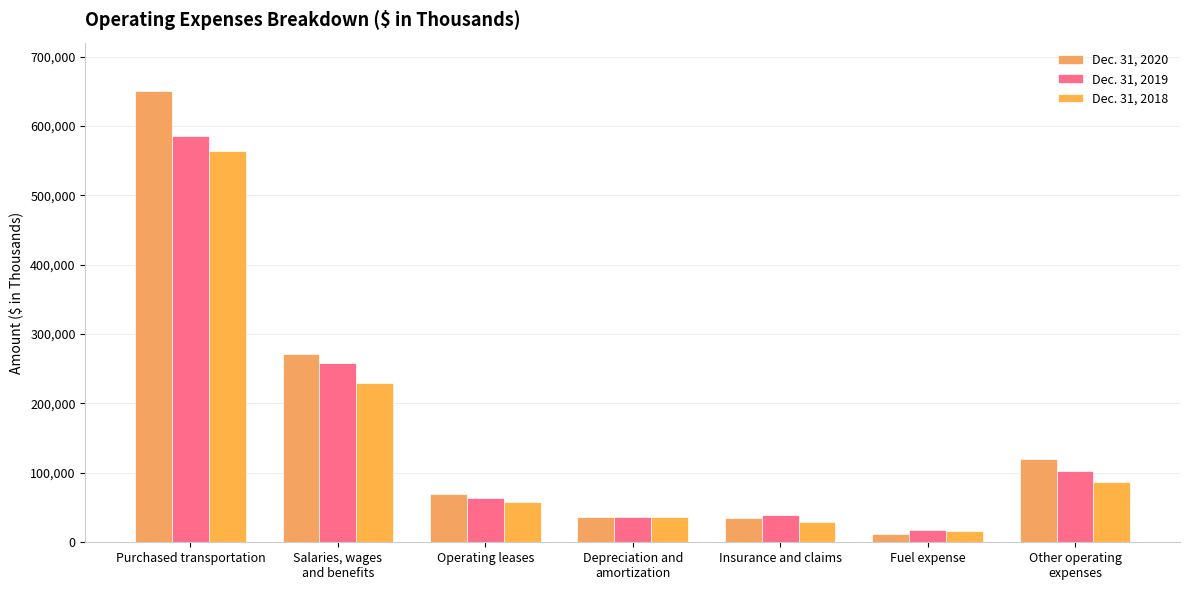

At which label does Dec. 31, 2018 reach its peak?

Purchased transportation